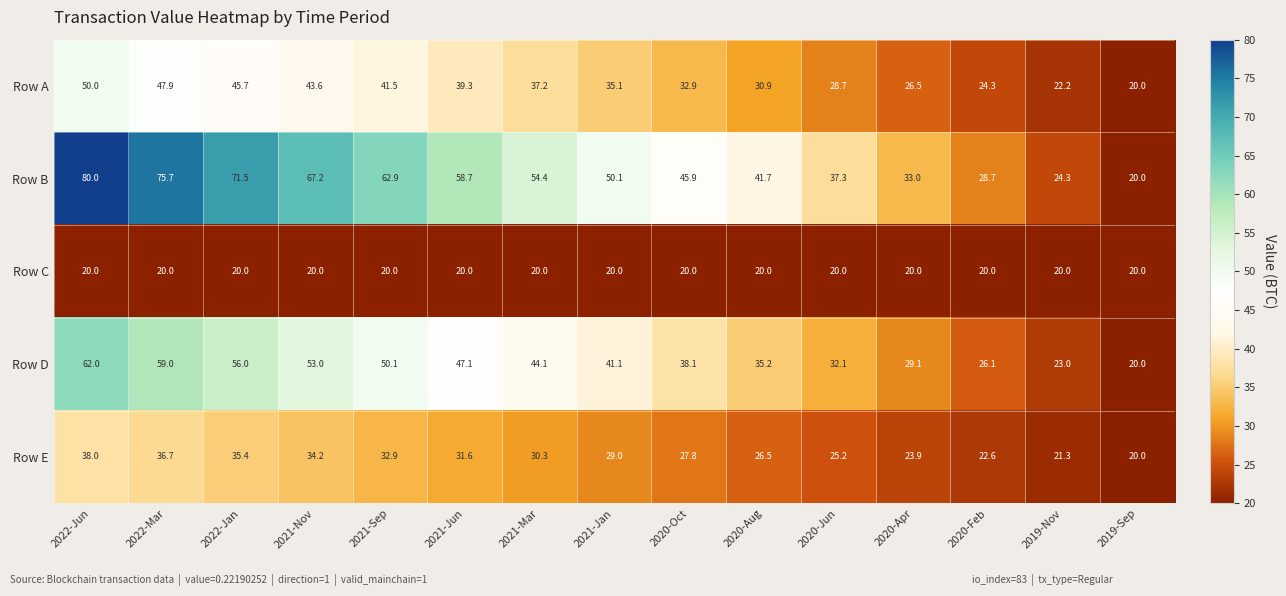

What is the difference between the Row A values at 2019-Sep and 2020-Oct?

12.9